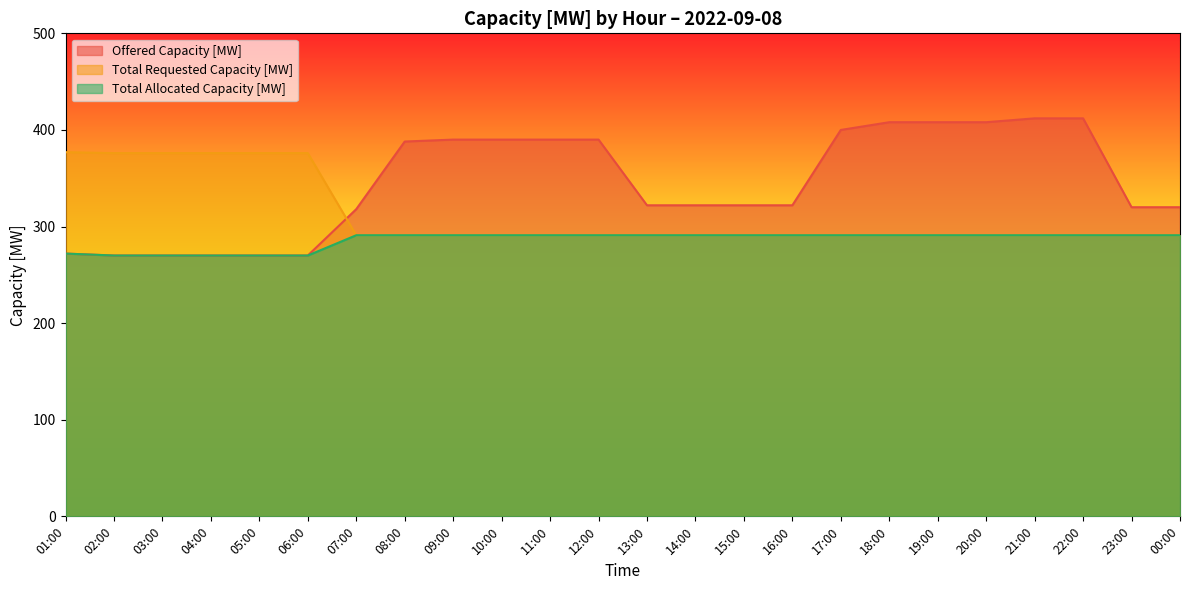

What is the spread (max minus min) of values at 14:00?

31